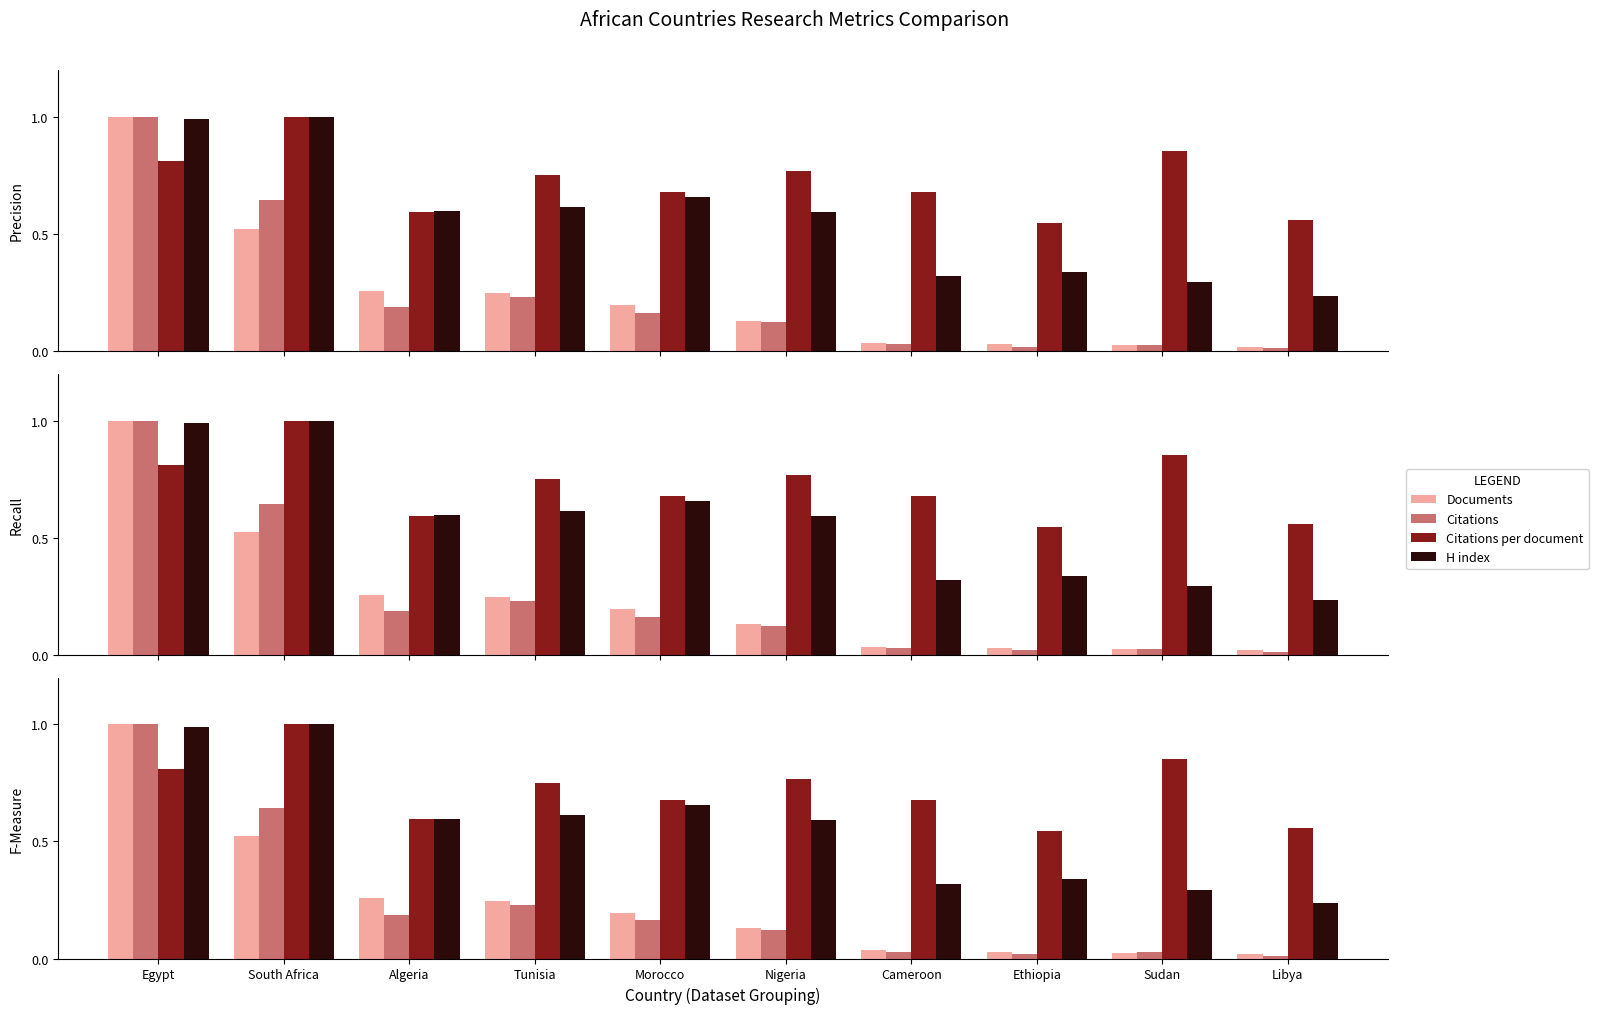

What are all the series names shown in the legend?

Documents, Citations, Citations per document, H index